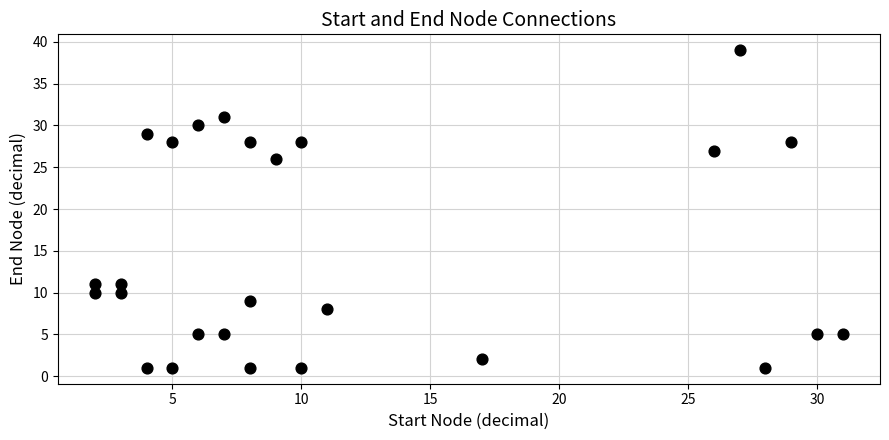

What Y value in the scatter plot is closest to 20?

26